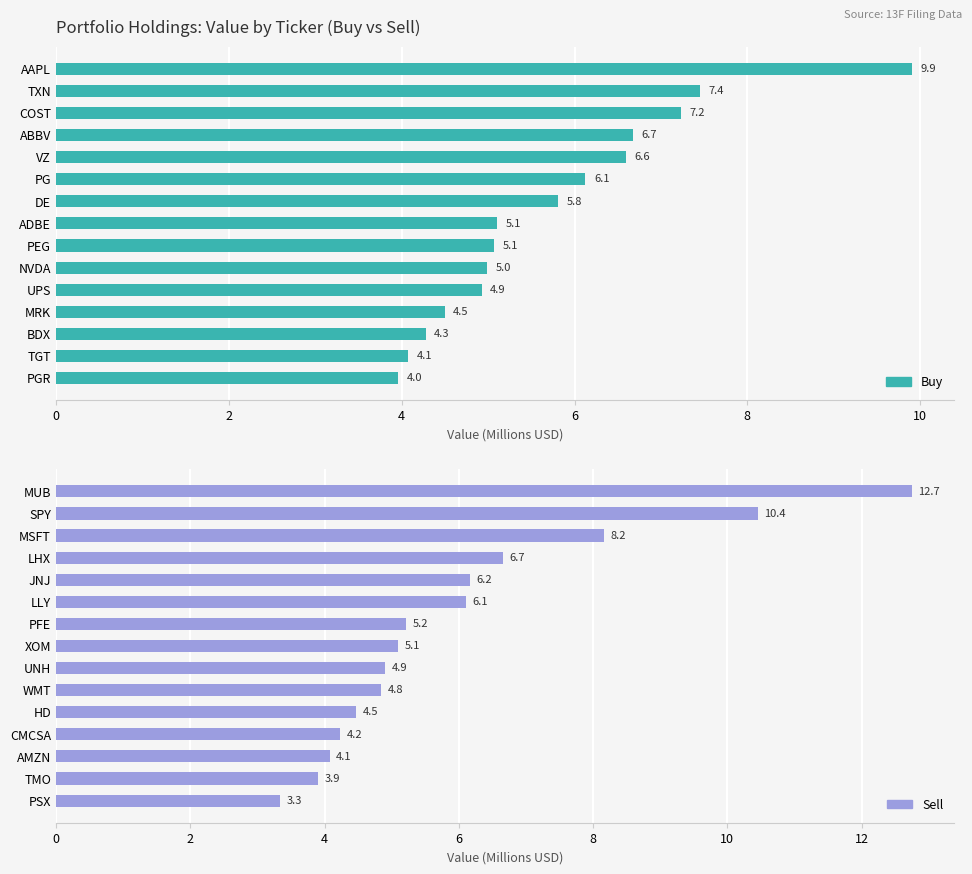

What is the maximum value for Buy?

9.9